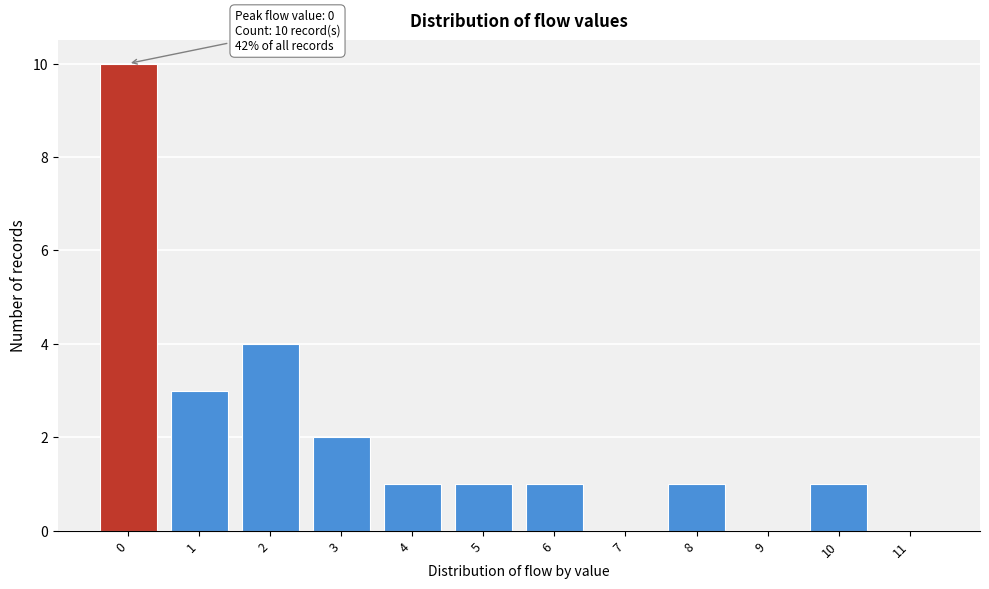

Reading right to left, extract all data points from this chart.

11=0	10=1	9=0	8=1	7=0	6=1	5=1	4=1	3=2	2=4	1=3	0=10